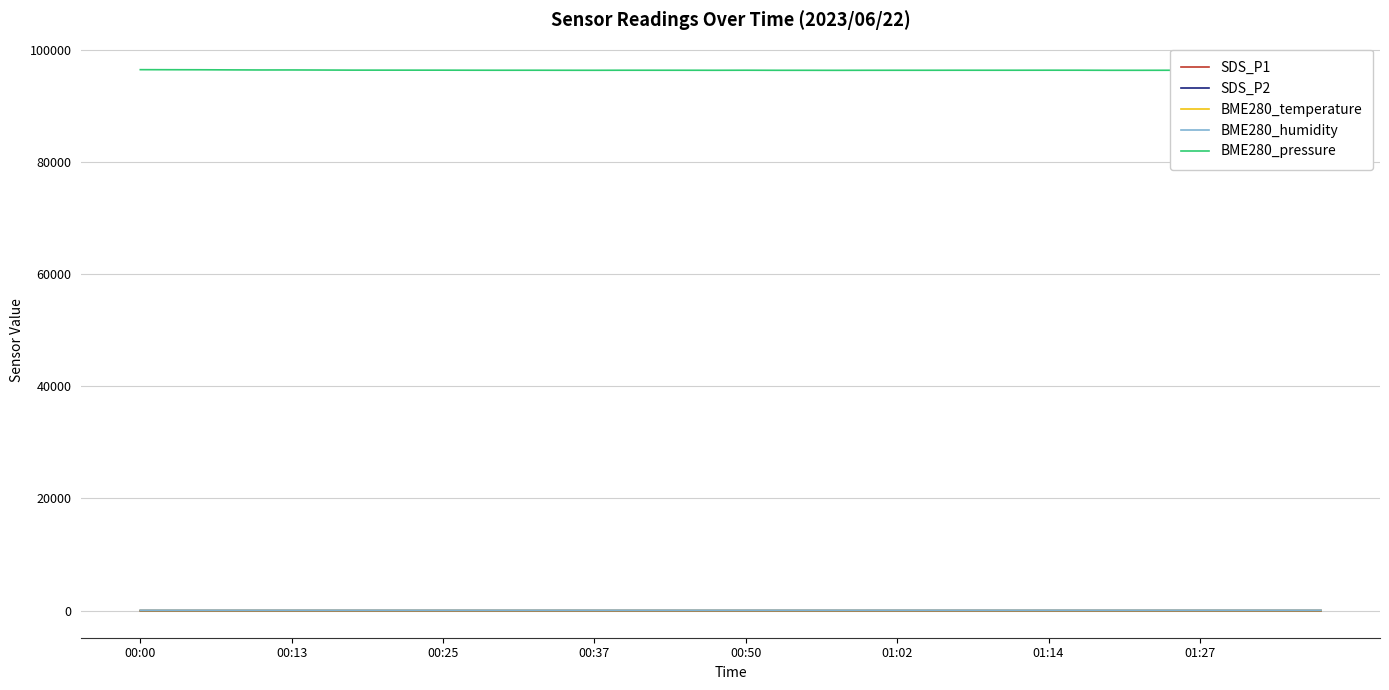

Which has a higher value, 29 or 21?

21